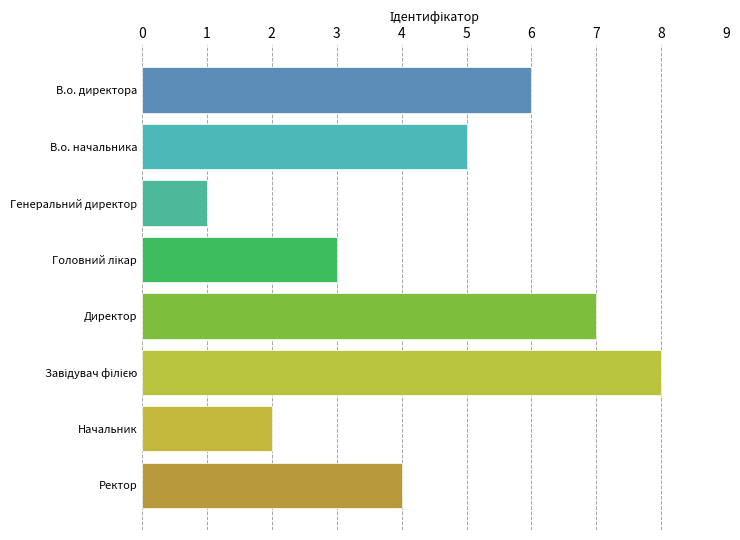

Where is the data nearest to the value 4?

Ректор